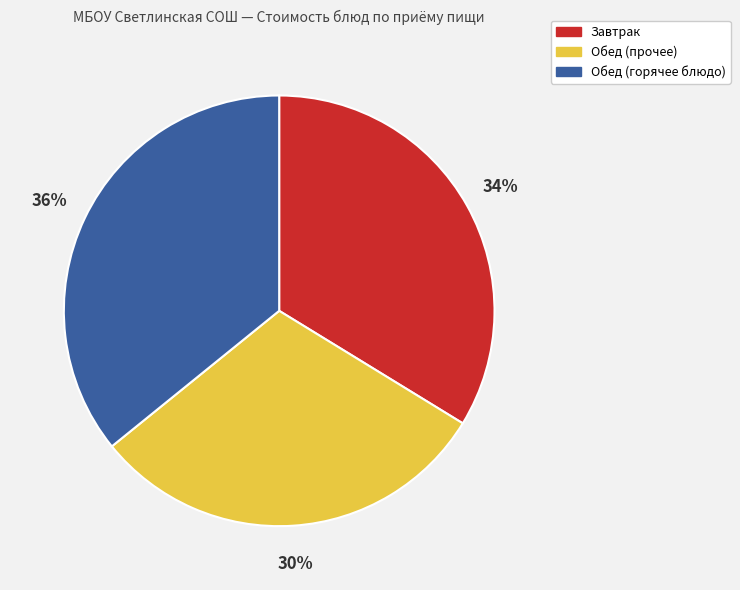

Between Завтрак and Обед (прочее), which is larger?

Завтрак